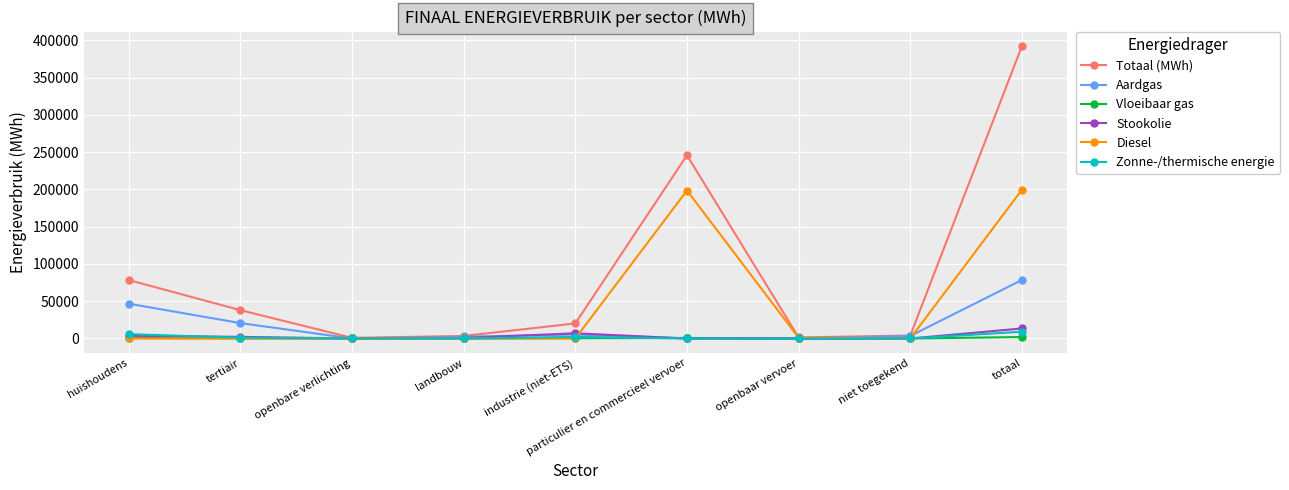

True or false: Aardgas has more than 0 points higher than both neighbors.

True